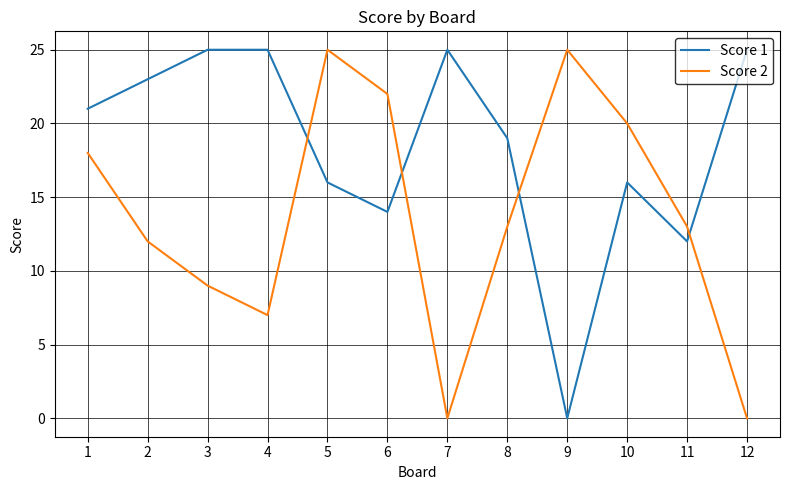

Between which two adjacent categories do Score 1 and Score 2 first intersect?

4 and 5